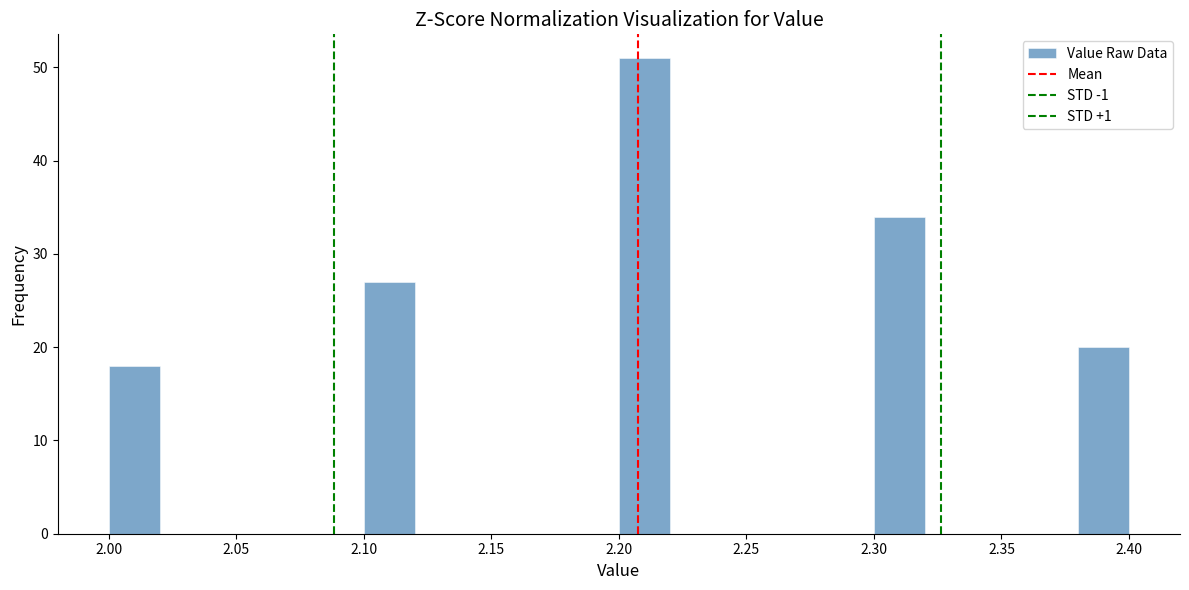

What is the height of the bar covering 2.20 to 2.22 on the x-axis? The values are not printed on the chart, so give them approximately, as read against the axis.

51